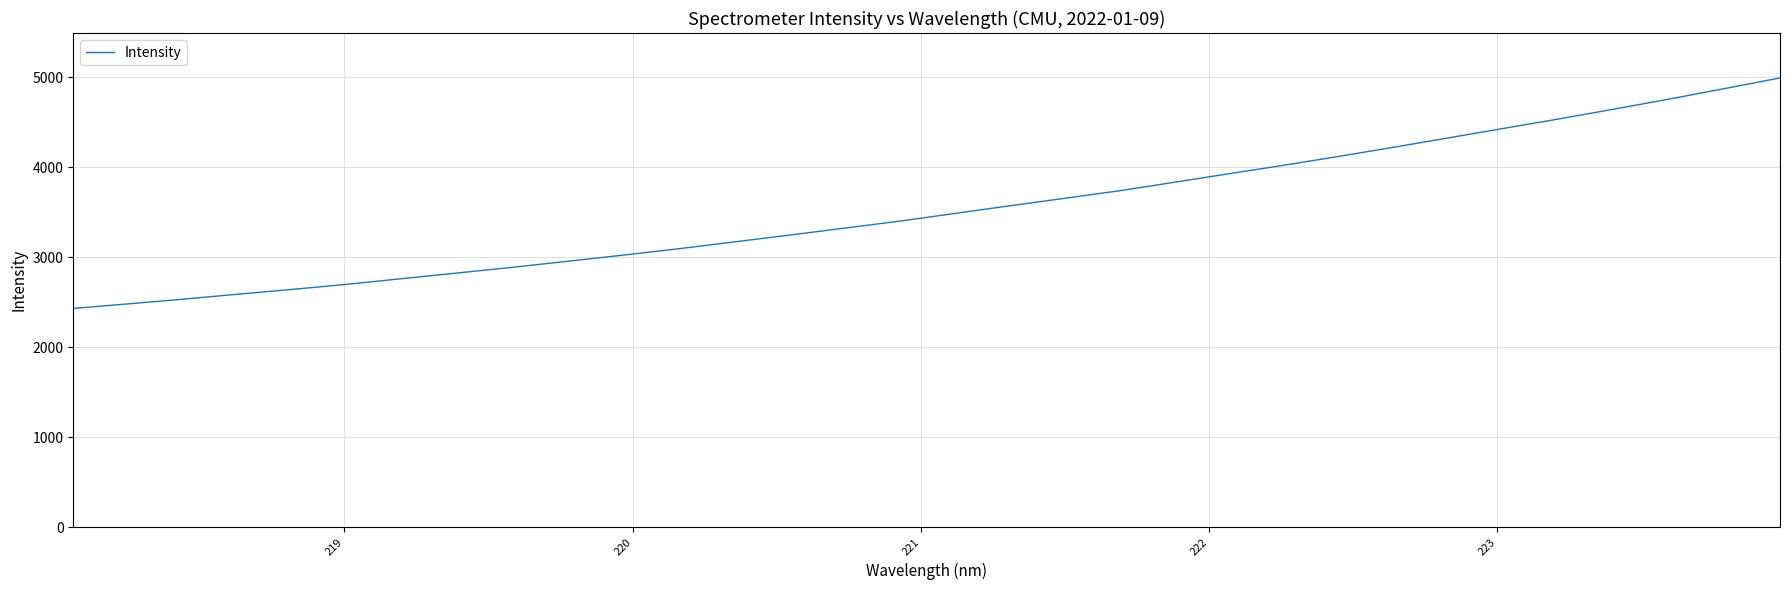

What is the minimum value shown in the chart?

2430.4